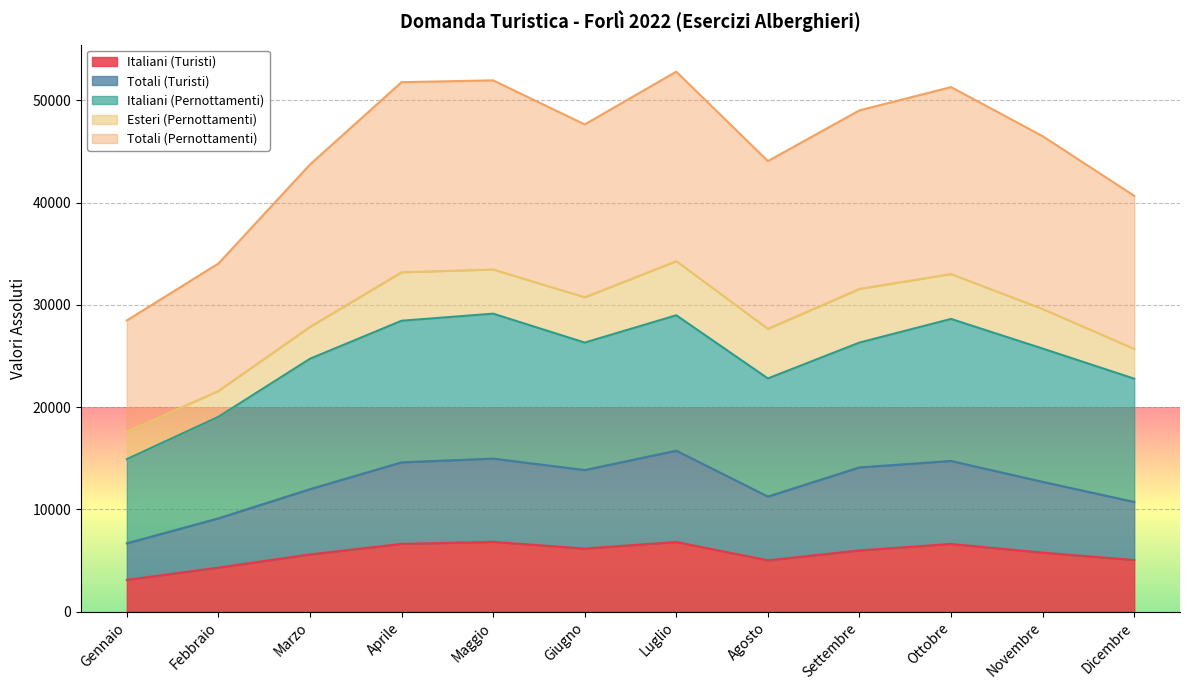

What is the approximate value of Totali (Turisti) at Luglio, to the nearest 100?

15700